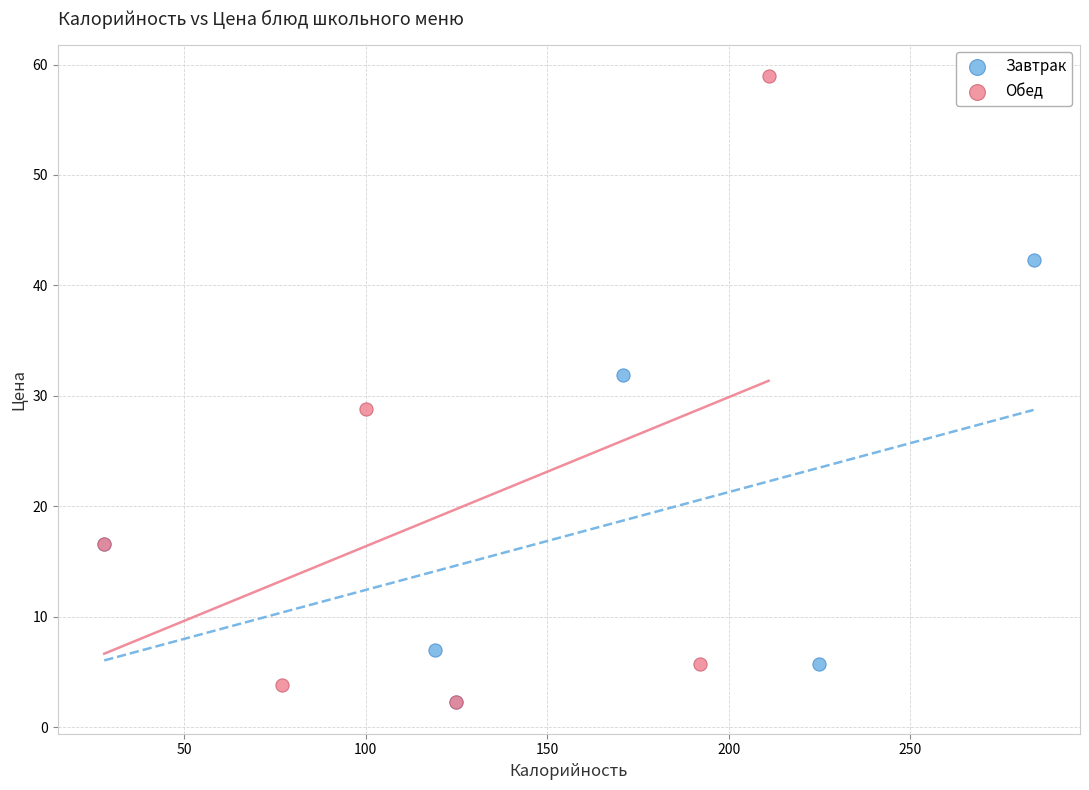

Which series contains the highest Y value?

Обед